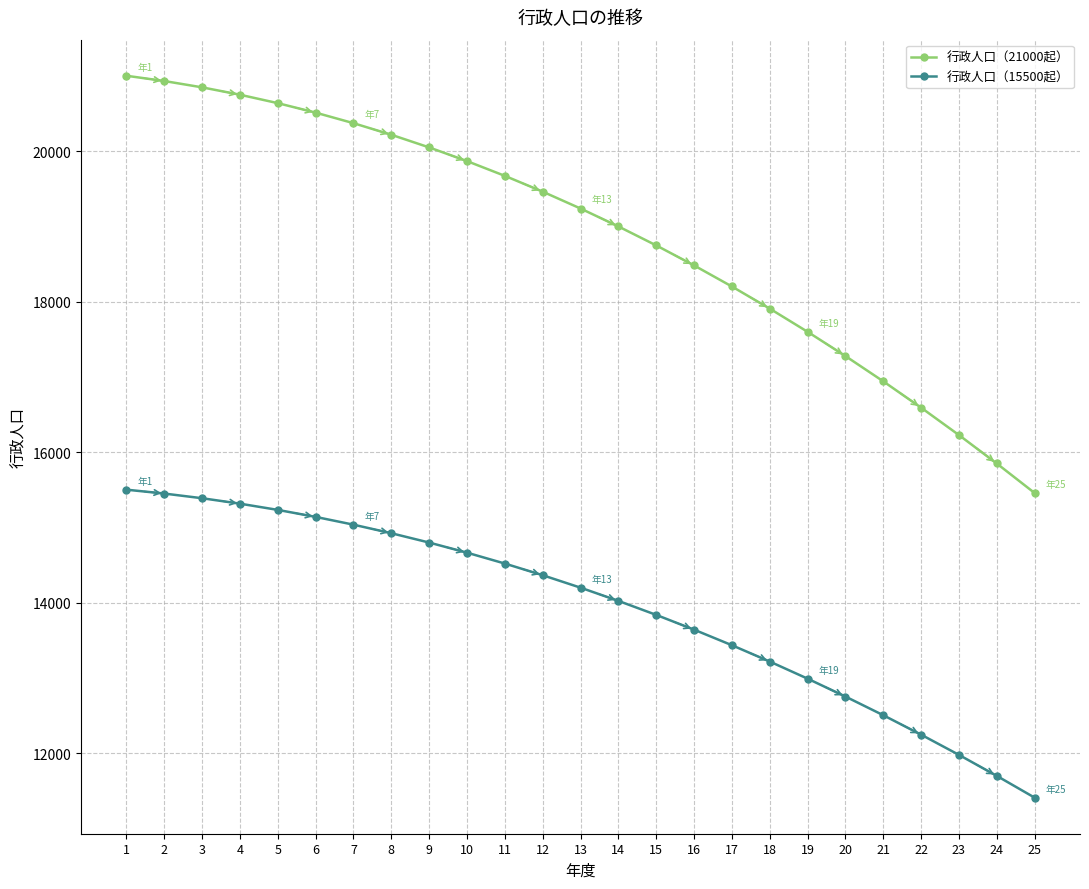

What is the value of the 行政人口（15500起） point at the 18th from the left?

13216.3